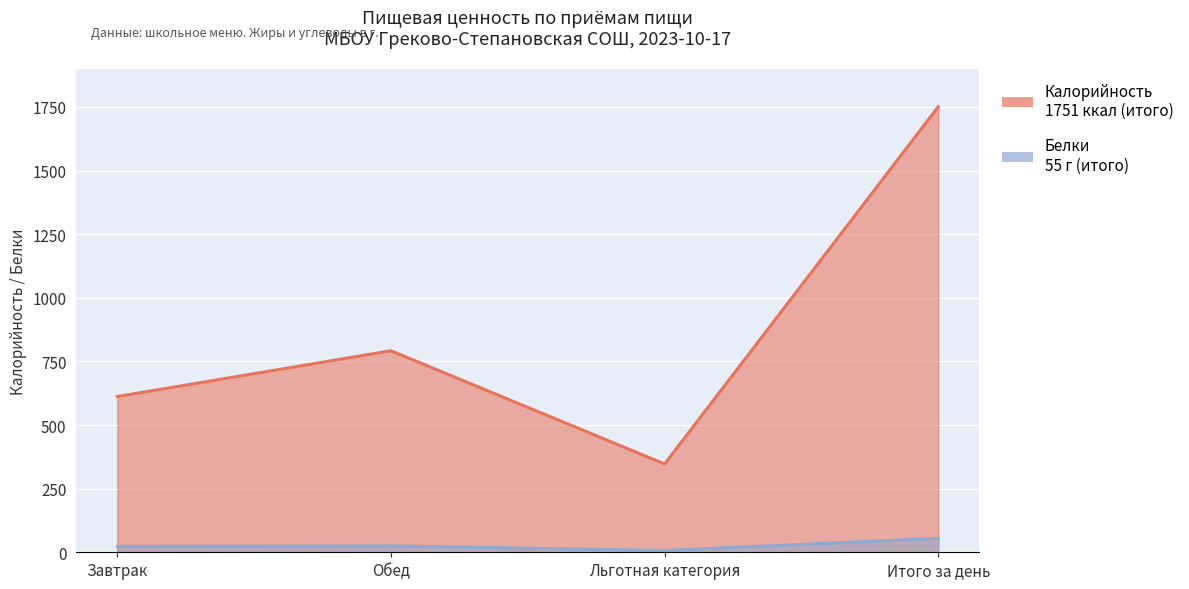

What is the total value across all series at Итого за день?

1806